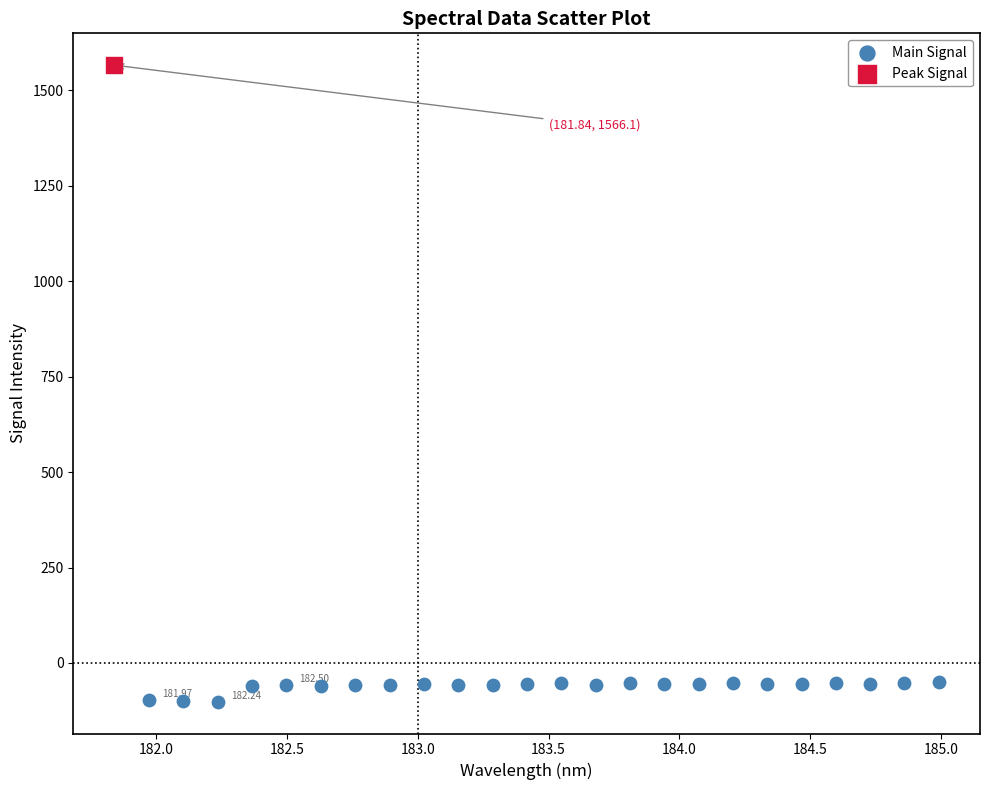

What are all the series names shown in the legend?

Main Signal, Peak Signal